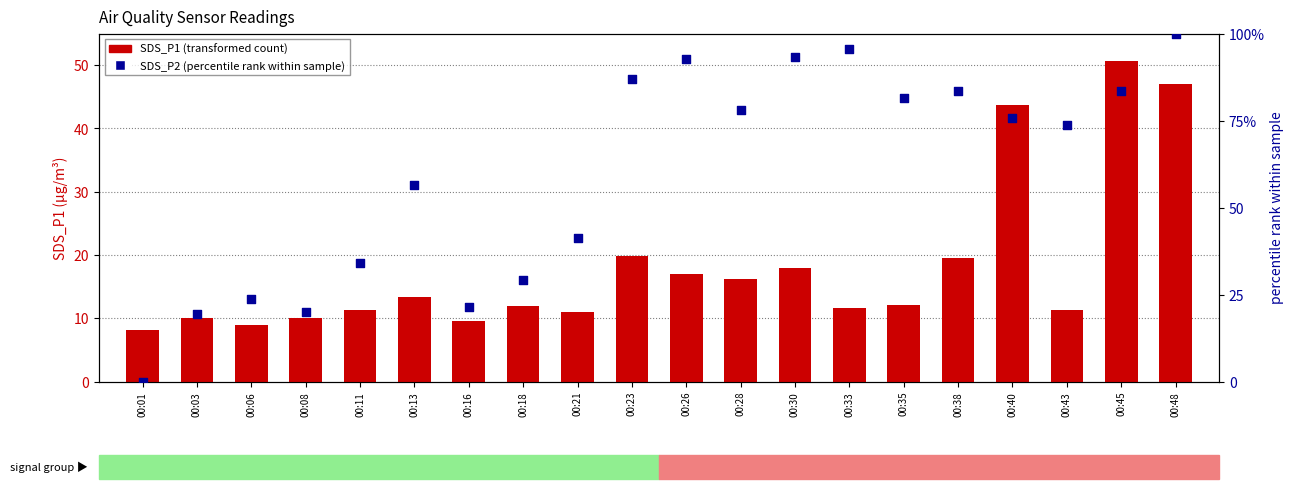

Which series contains the lowest Y value?

SDS_P2 (percentile rank within sample)